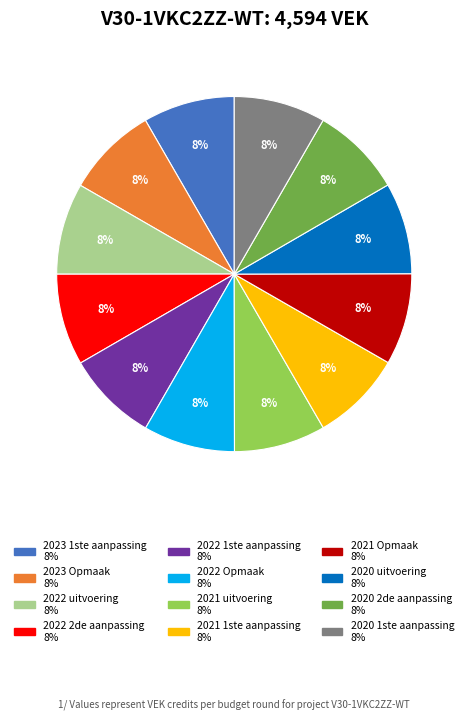

The 2023 1ste aanpassing slice represents 8% of the pie. True or false?

True